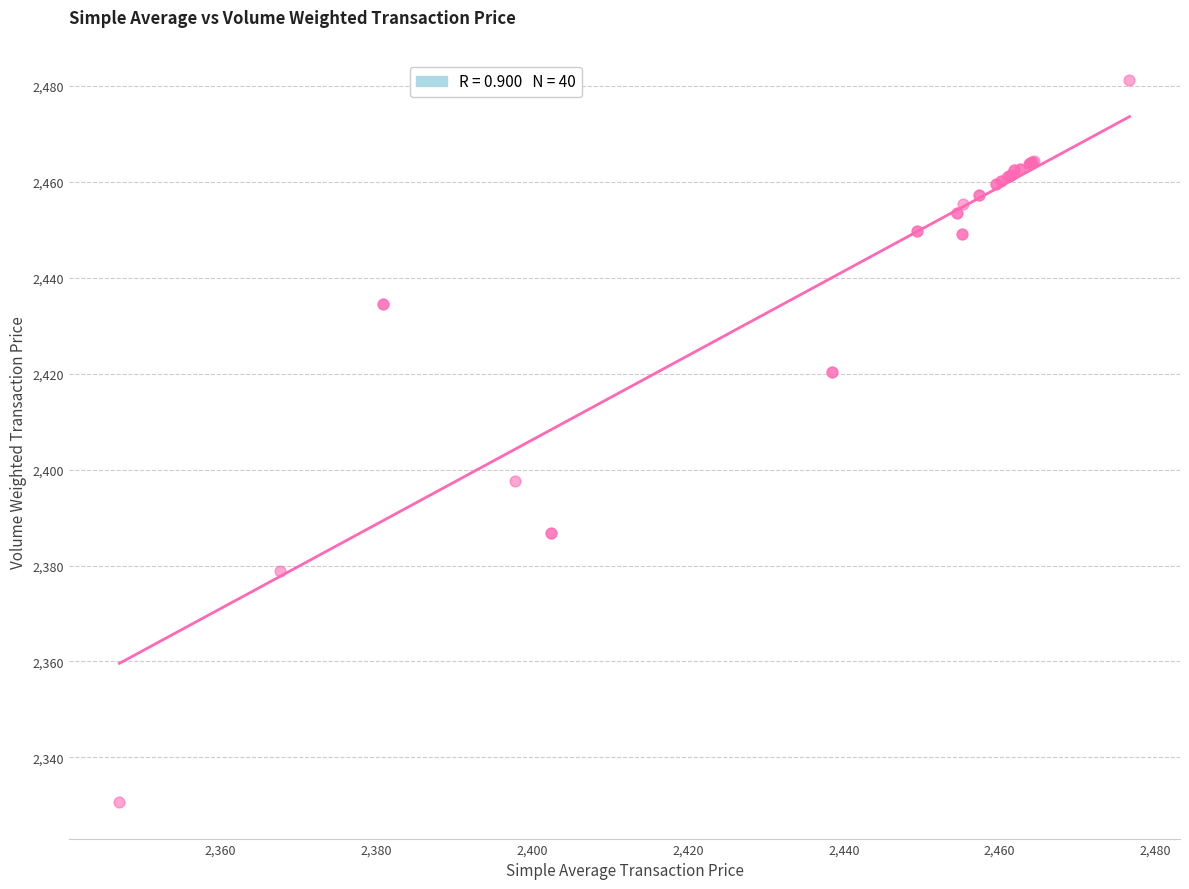

What Y value in the scatter plot is closest to 2405?

2397.5